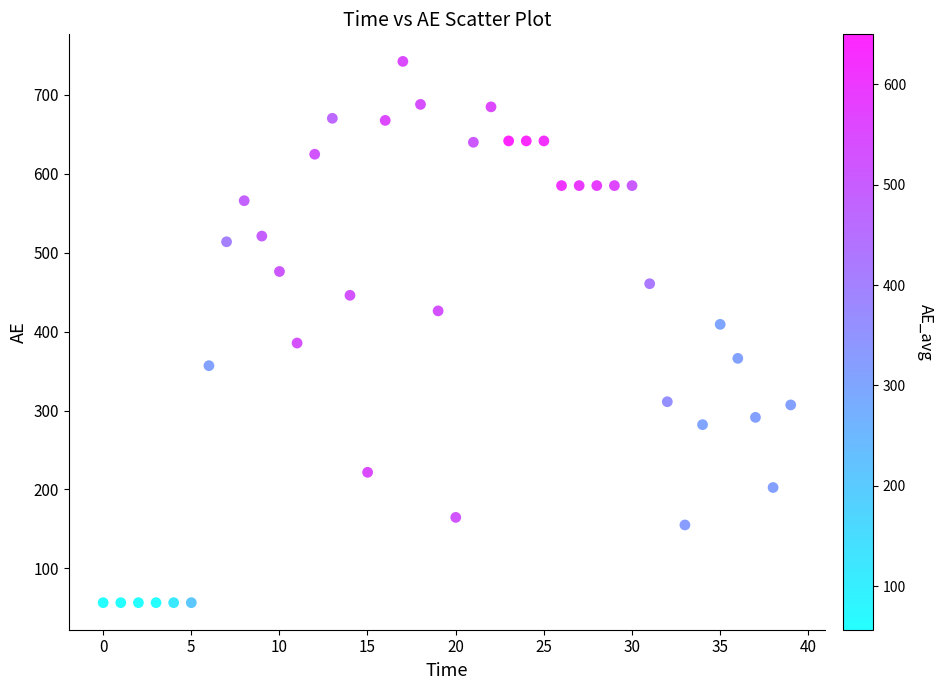

What is the range of Y values (max minus min)?

685.6